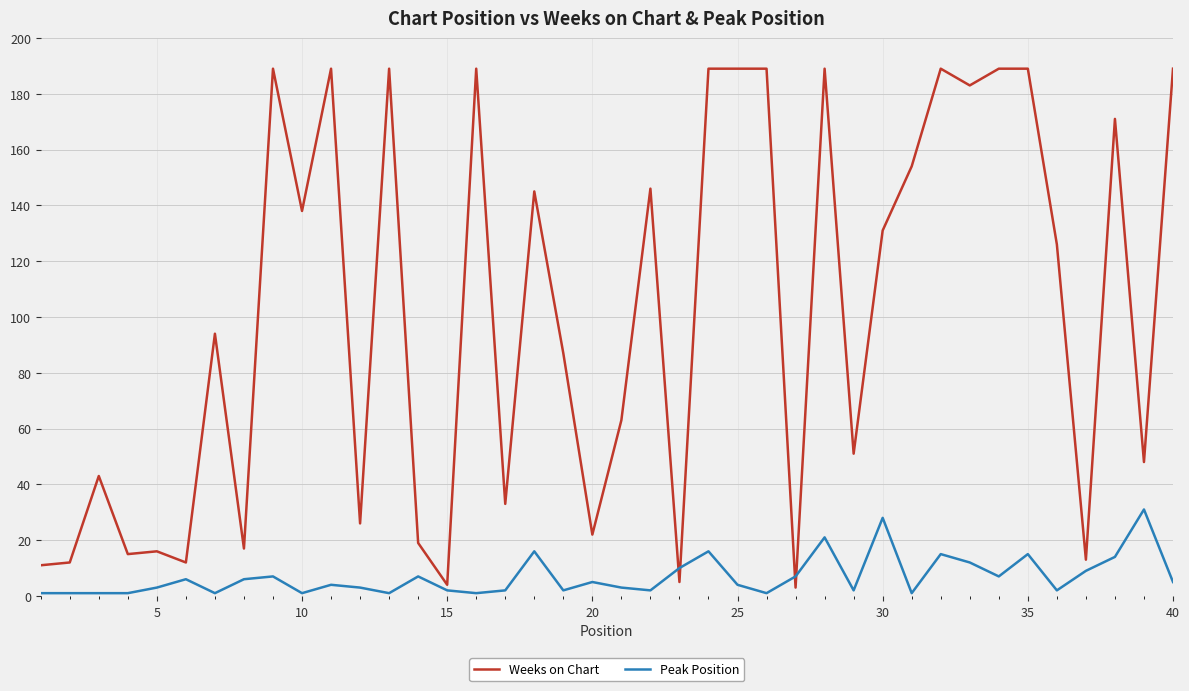

Rank the series by their maximum value, from lowest to highest.

Peak Position, Weeks on Chart